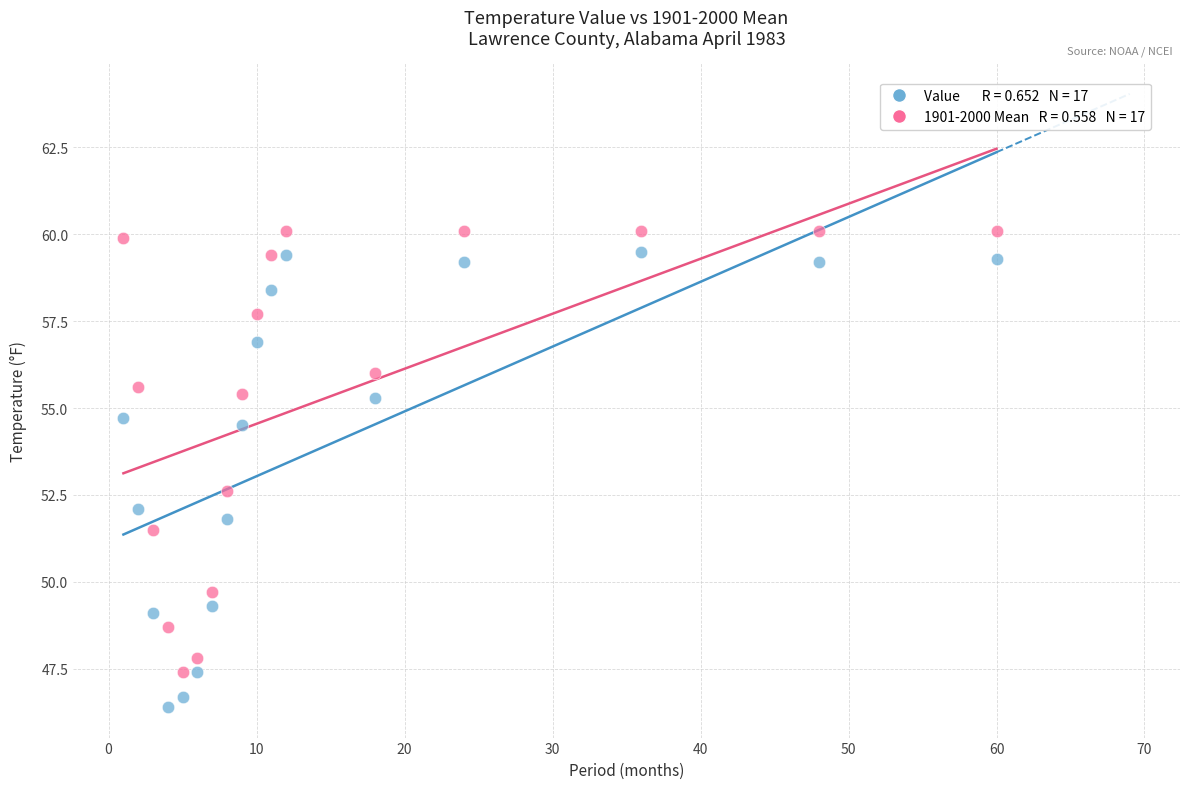

Across all series, what Y value is closest to 53?

52.6